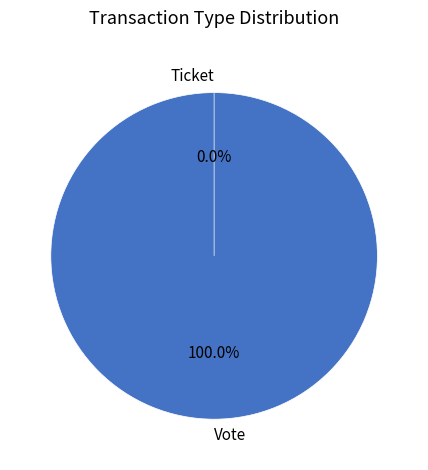

Which slice represents more than half of the pie?

Vote